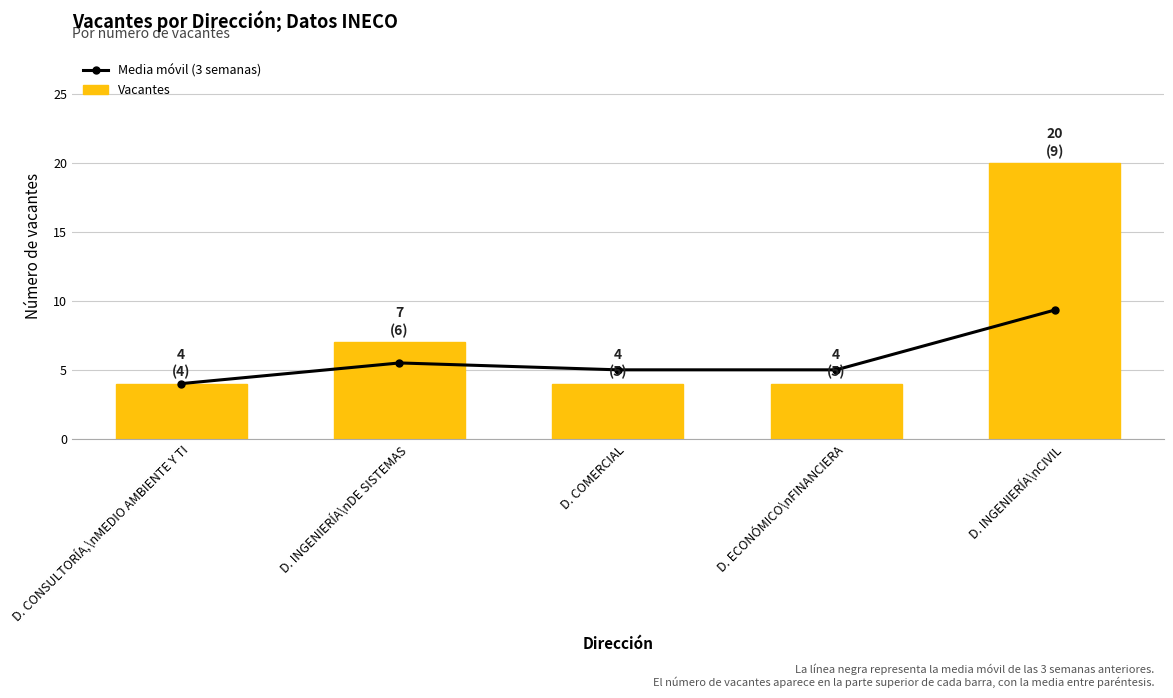

Which has a higher value, D. INGENIERÍA\nDE SISTEMAS or D. CONSULTORÍA,\nMEDIO AMBIENTE Y TI?

D. INGENIERÍA\nDE SISTEMAS